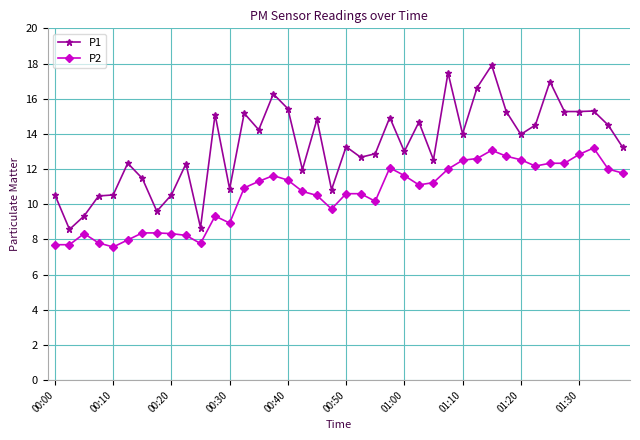

True or false: P2 has more than 1 points higher than both neighbors.

True